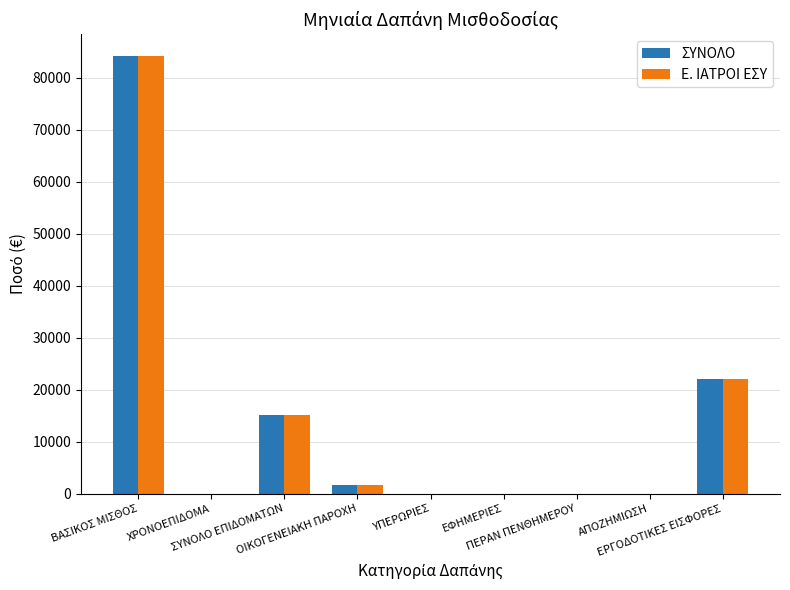

What is the sum of all Ε. ΙΑΤΡΟΙ ΕΣΥ values?

122982.3